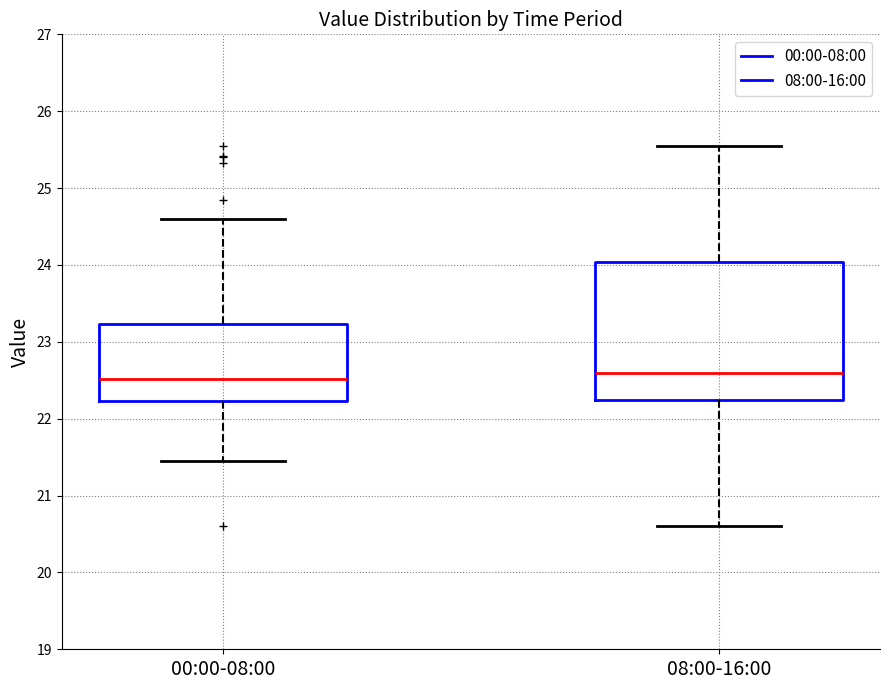

Comparing the boxes themselves (not the whiskers), which one is the tallest?

08:00-16:00